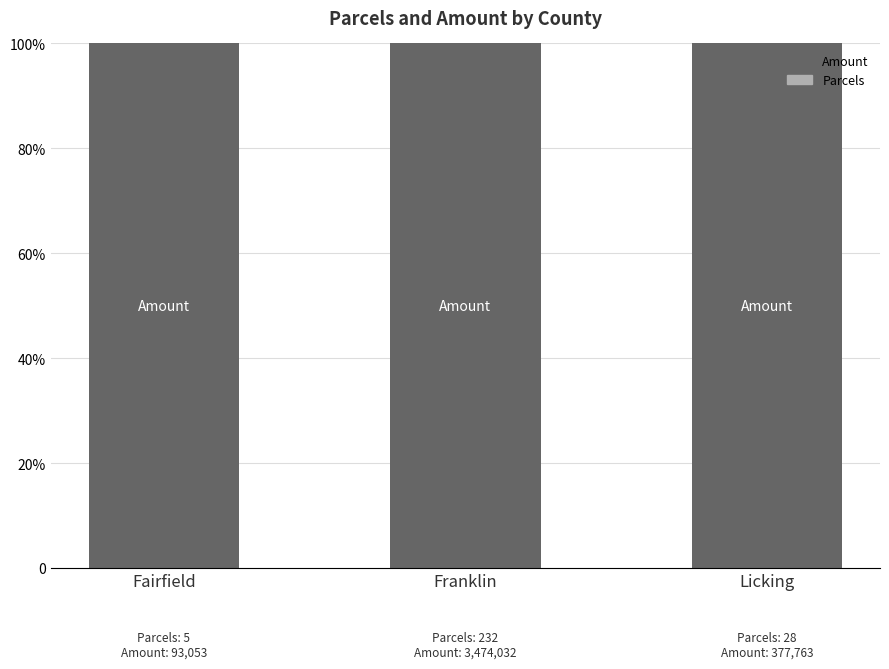

What is the sum of the Amount values at Licking and Fairfield?

200.0